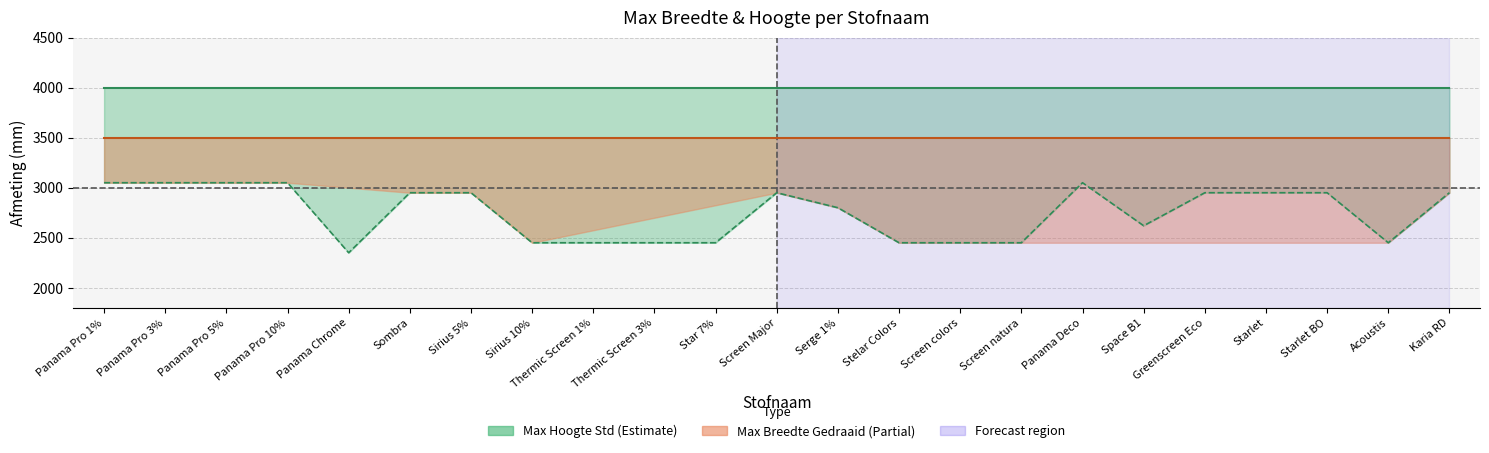

Does the chart have visible grid lines?

Yes